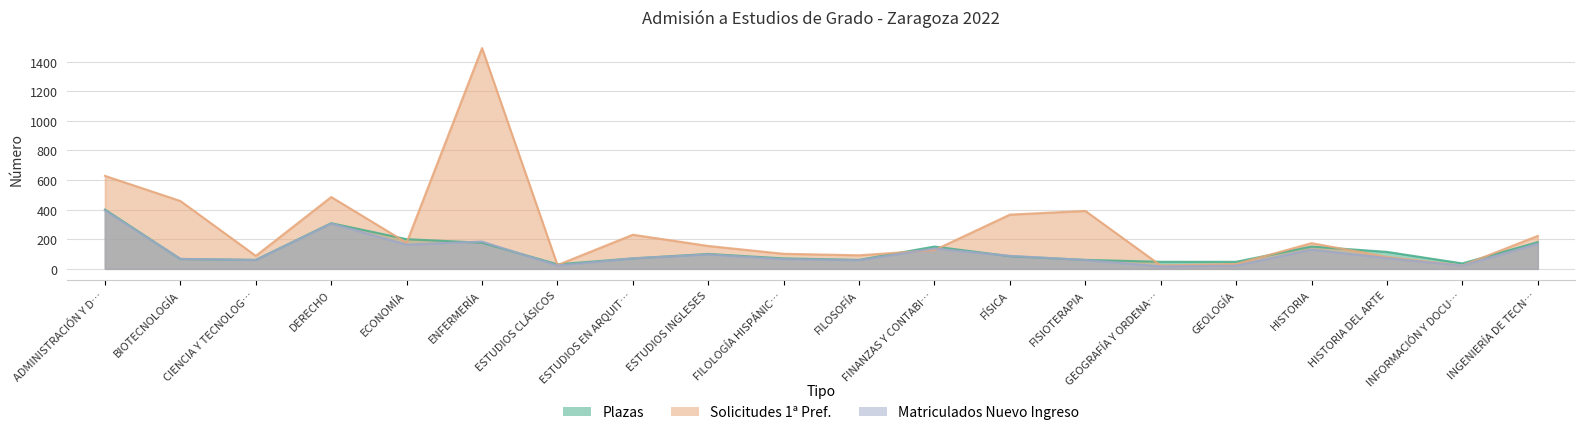

Is it true that Matriculados Nuevo Ingreso equals 72 at HISTORIA DEL ARTE?

True